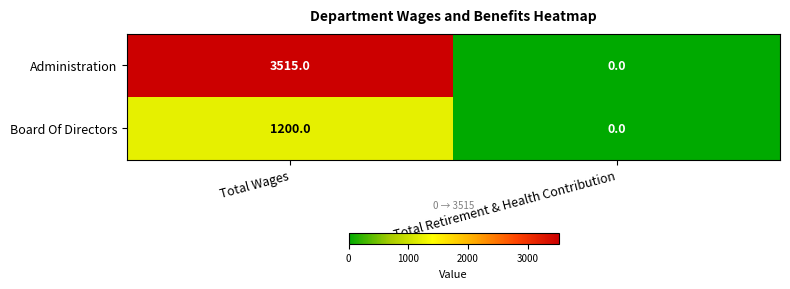

At which label does Board Of Directors reach its peak?

Total Wages